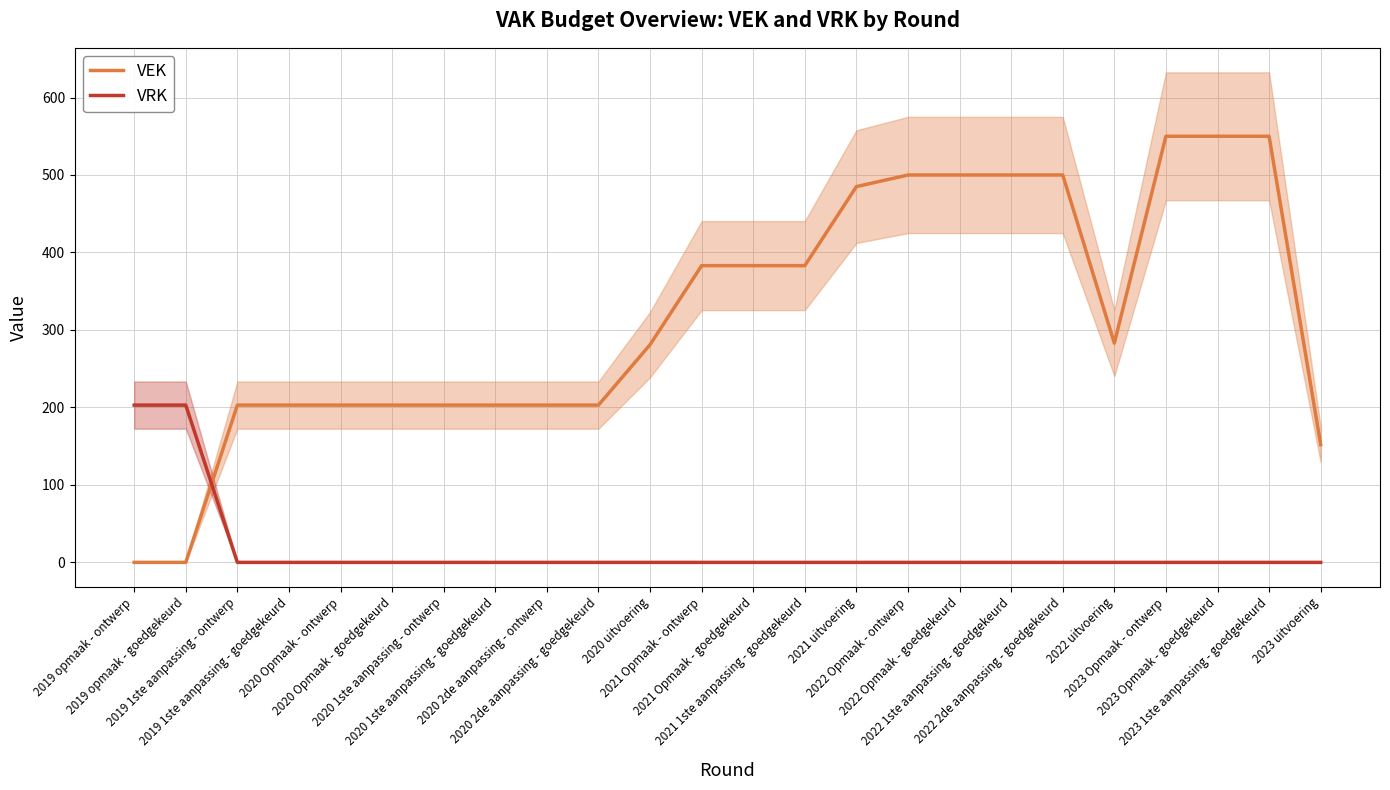

What is the sum of the VEK values at 2023 1ste aanpassing - goedgekeurd and 2022 Opmaak - ontwerp?

1050